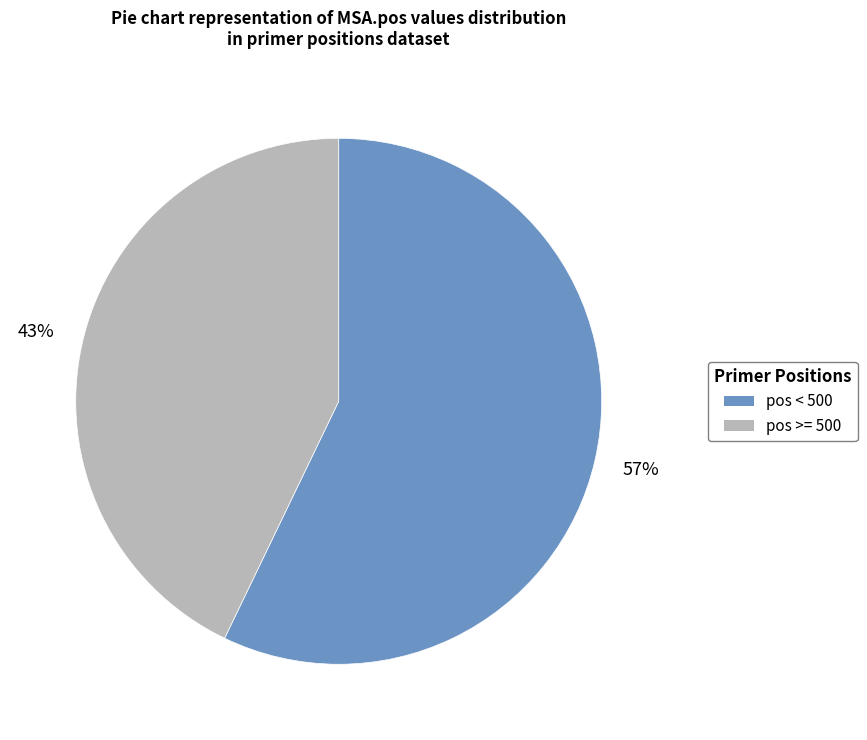

How many slices are in this pie chart?

2